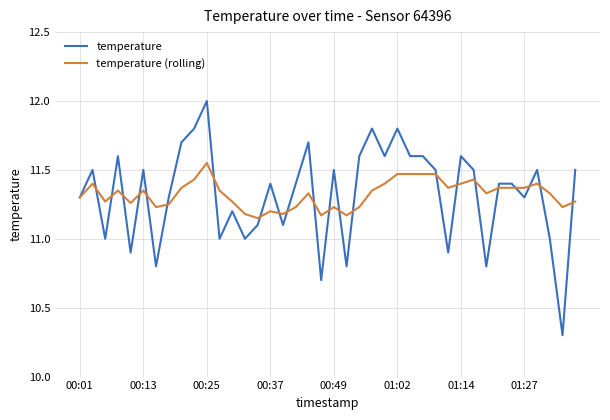

What is the maximum value shown in the chart?

12.0